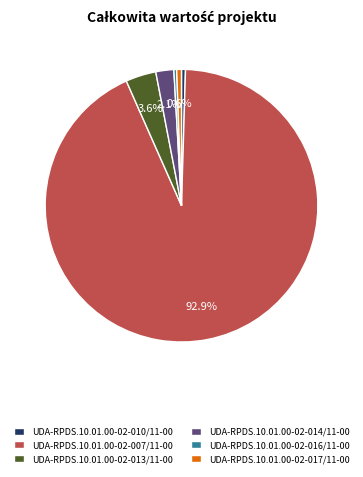

To the nearest percent, what is the difference between the largest and smallest slice percentages?

93%